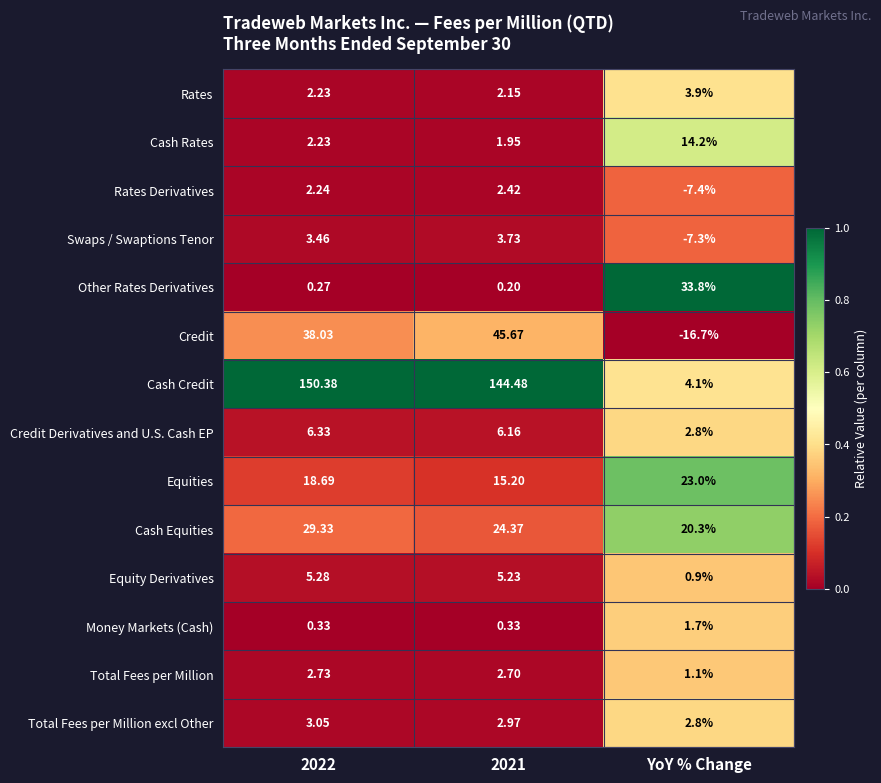

Which series has the largest total across all categories?

Cash Credit